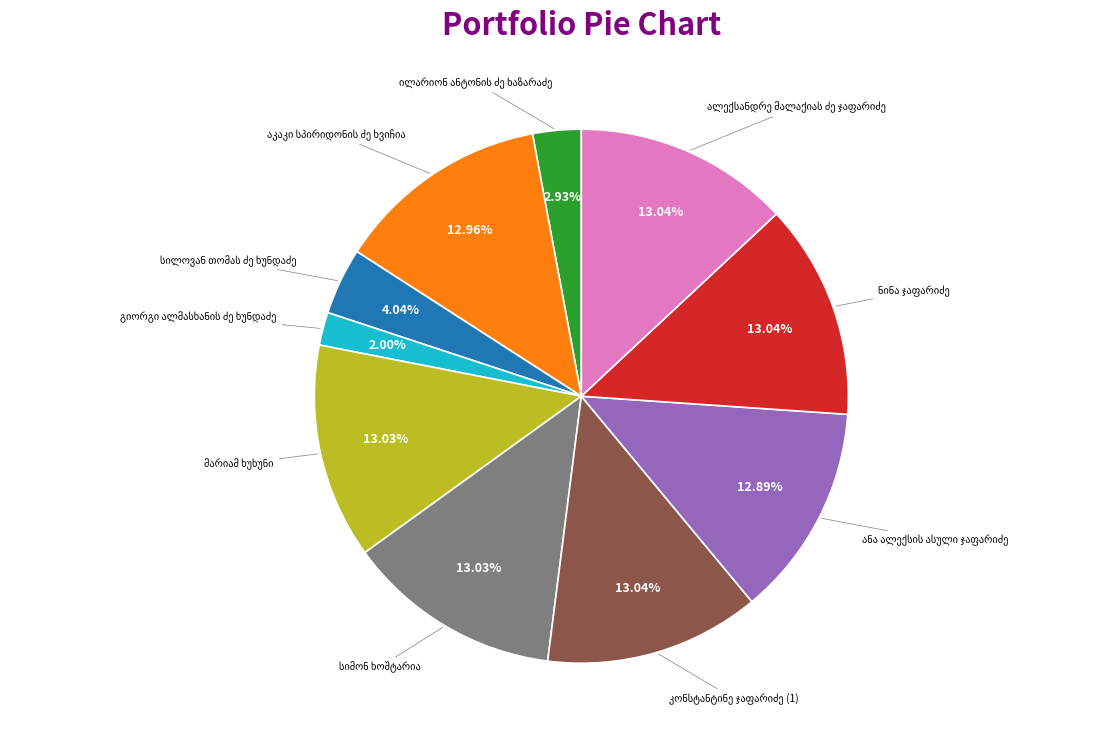

Is there any slice that represents more than half of the pie?

No